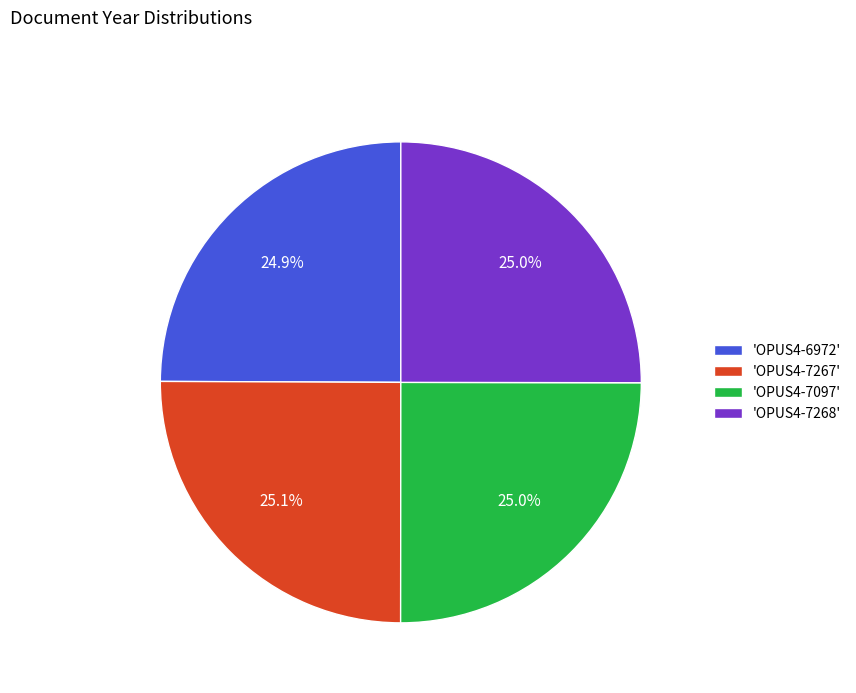

Does 'OPUS4-6972' account for over 50% of the chart?

No